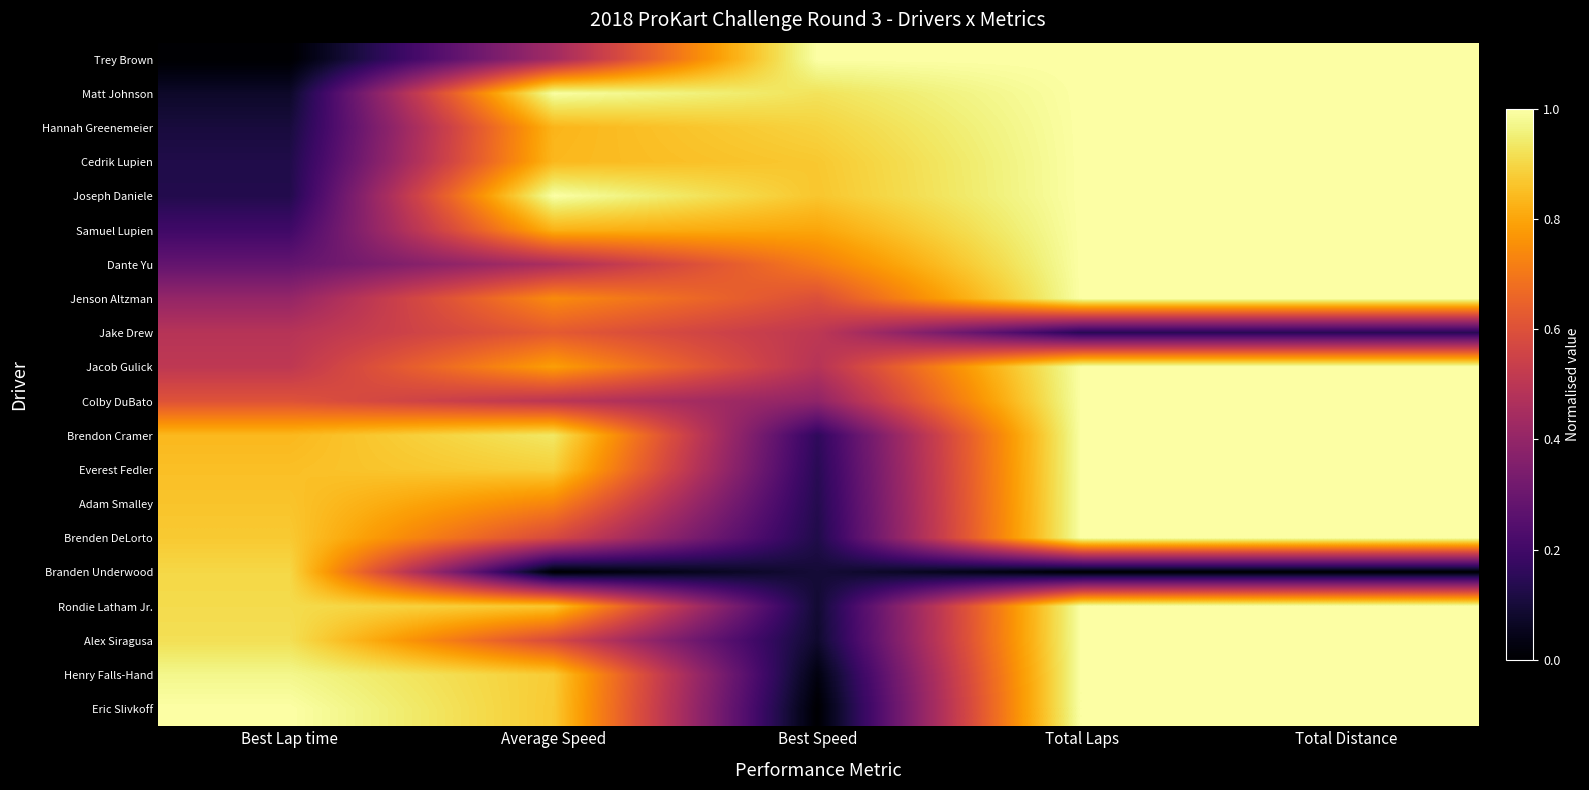

Rank the series at Best Lap time from highest to lowest value.

Eric Slivkoff, Henry Falls-Hand, Alex Siragusa, Rondie Latham Jr., Branden Underwood, Brenden DeLorto, Adam Smalley, Everest Fedler, Brendon Cramer, Colby DuBato, Jacob Gulick, Jake Drew, Jenson Altzman, Dante Yu, Samuel Lupien, Joseph Daniele, Cedrik Lupien, Hannah Greenemeier, Matt Johnson, Trey Brown